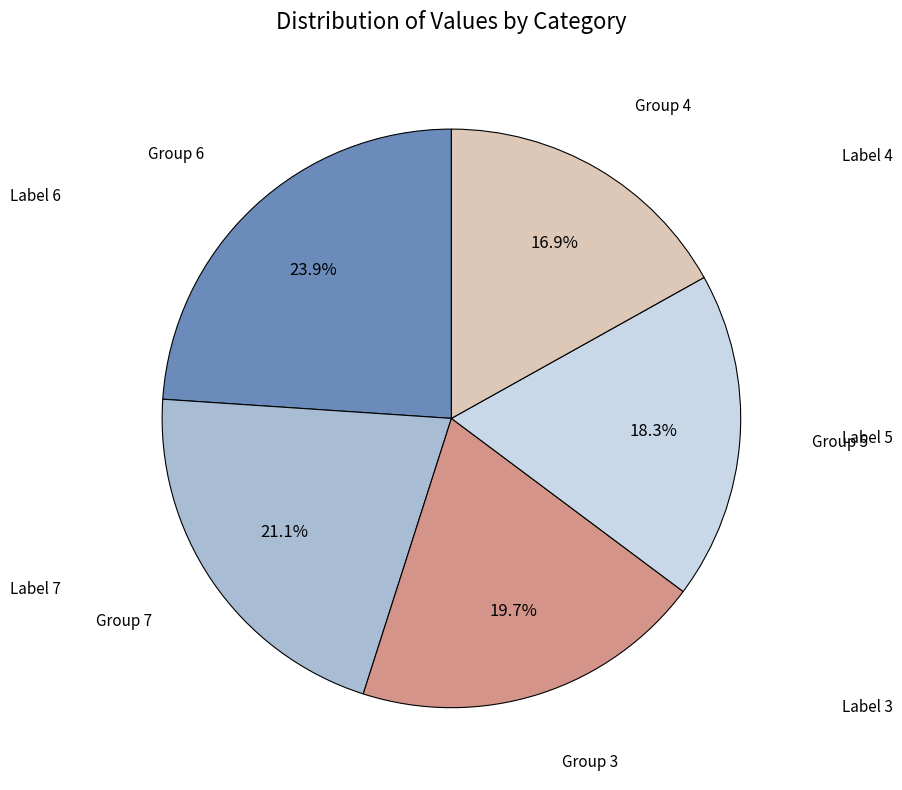

Is there any slice that represents more than half of the pie?

No